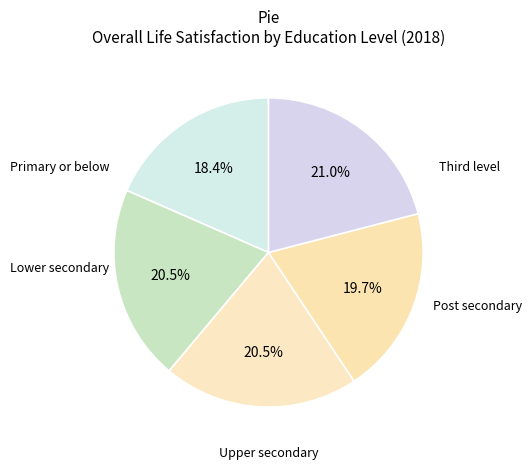

Is it true that Post secondary is 27% of the pie?

False